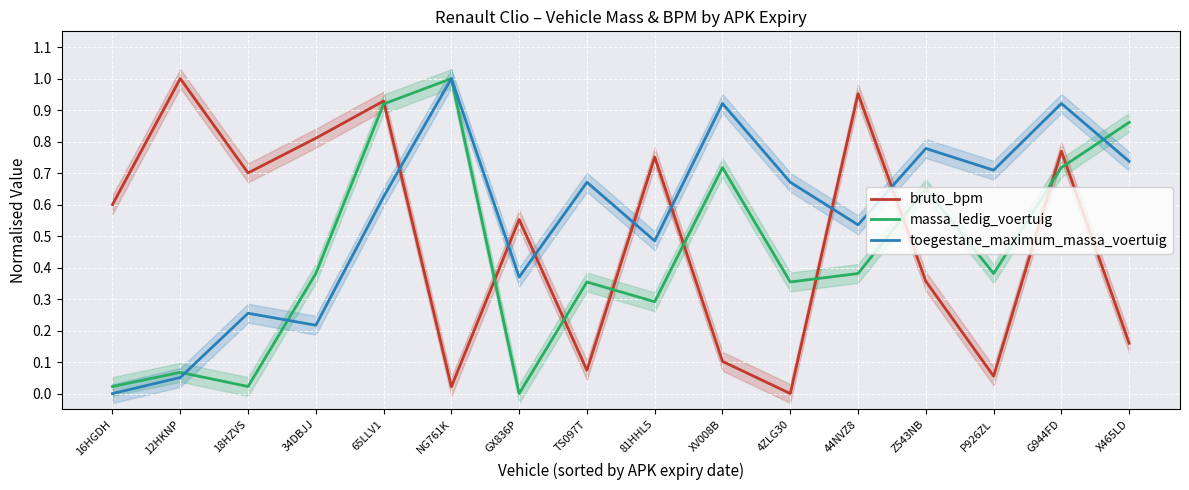

What are all the series names shown in the legend?

bruto_bpm, massa_ledig_voertuig, toegestane_maximum_massa_voertuig